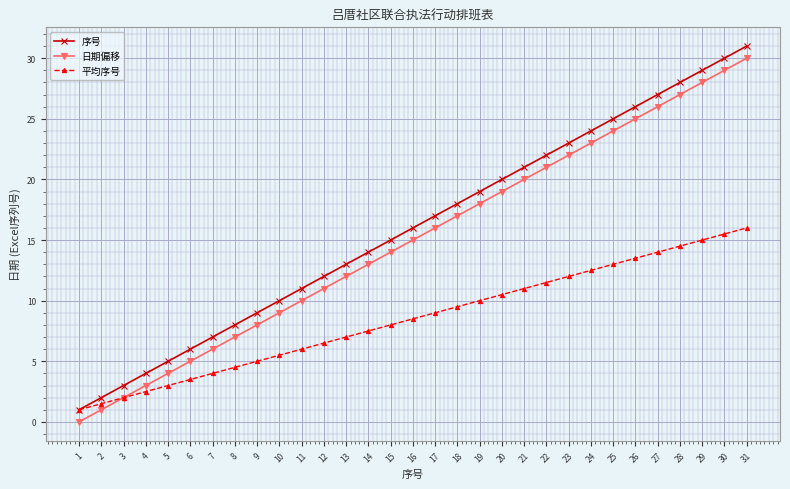

Reading left to right, extract all data points from this chart.

序号: 1.0	2.0	3.0	4.0	5.0	6.0	7.0	8.0	9.0	10.0	11.0	12.0	13.0	14.0	15.0	16.0	17.0	18.0	19.0	20.0	21.0	22.0	23.0	24.0	25.0	26.0	27.0	28.0	29.0	30.0	31.0
日期偏移: 0.0	1.0	2.0	3.0	4.0	5.0	6.0	7.0	8.0	9.0	10.0	11.0	12.0	13.0	14.0	15.0	16.0	17.0	18.0	19.0	20.0	21.0	22.0	23.0	24.0	25.0	26.0	27.0	28.0	29.0	30.0
平均序号: 1.0	1.5	2.0	2.5	3.0	3.5	4.0	4.5	5.0	5.5	6.0	6.5	7.0	7.5	8.0	8.5	9.0	9.5	10.0	10.5	11.0	11.5	12.0	12.5	13.0	13.5	14.0	14.5	15.0	15.5	16.0